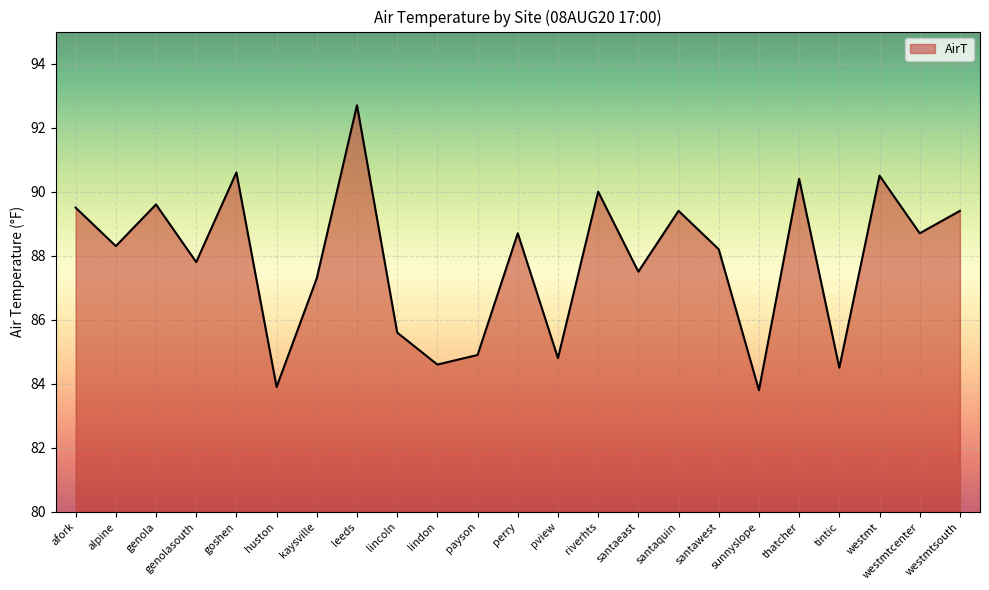

What position from the left is riverhts?

14